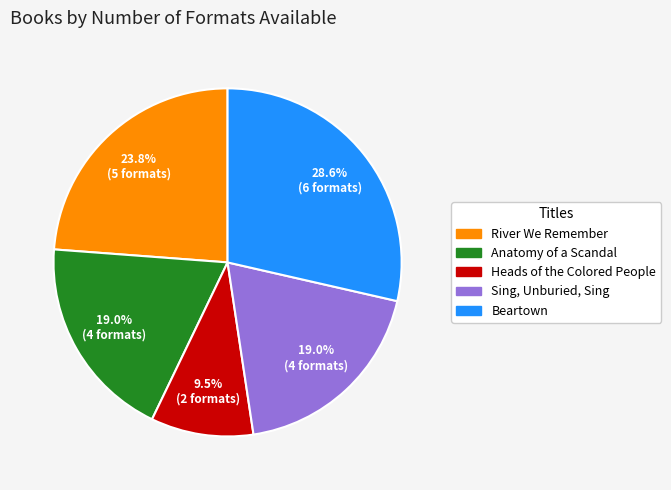

Which has a higher value, Anatomy of a Scandal or Beartown?

Beartown